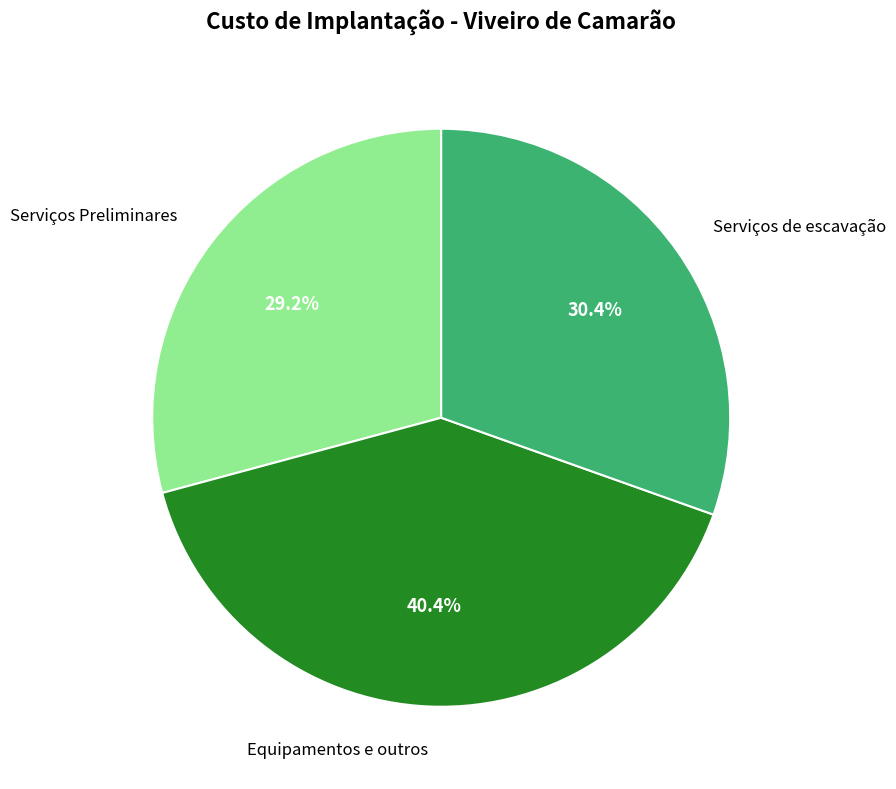

How many segments does this pie chart have?

3